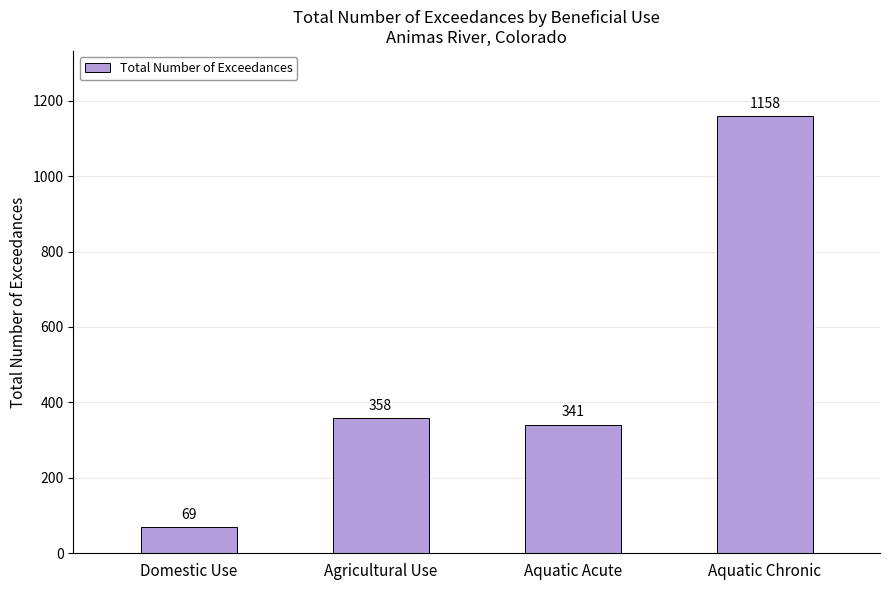

What position from the left is Domestic Use?

1